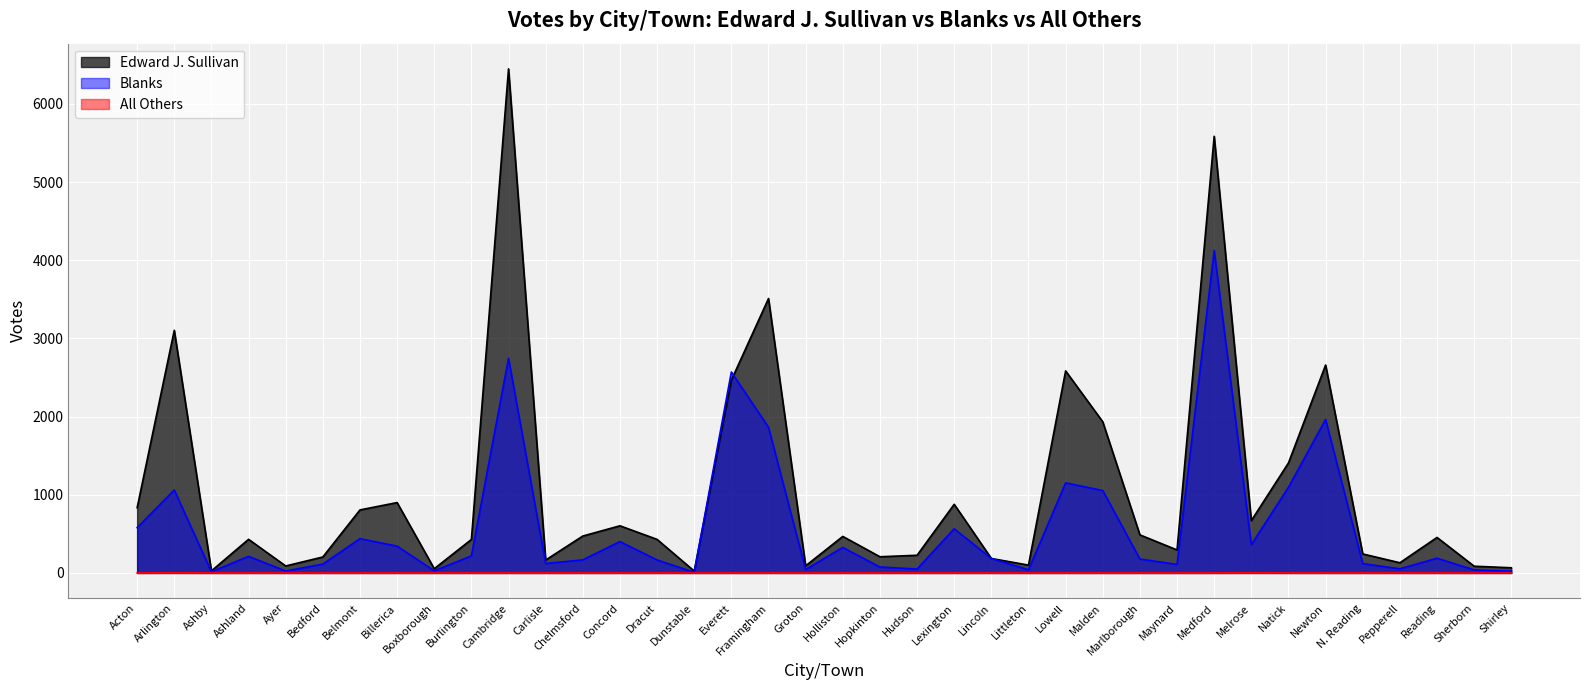

What is the approximate value of Edward J. Sullivan at Melrose?

669